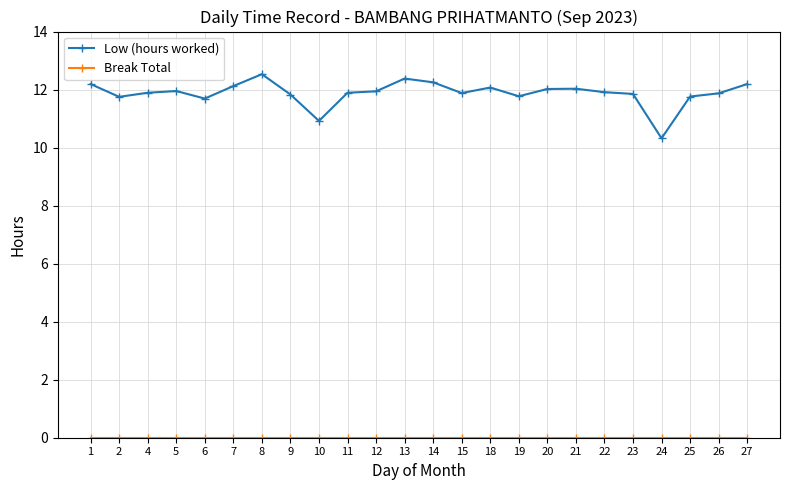

Does the chart display data point markers on the line(s)?

Yes